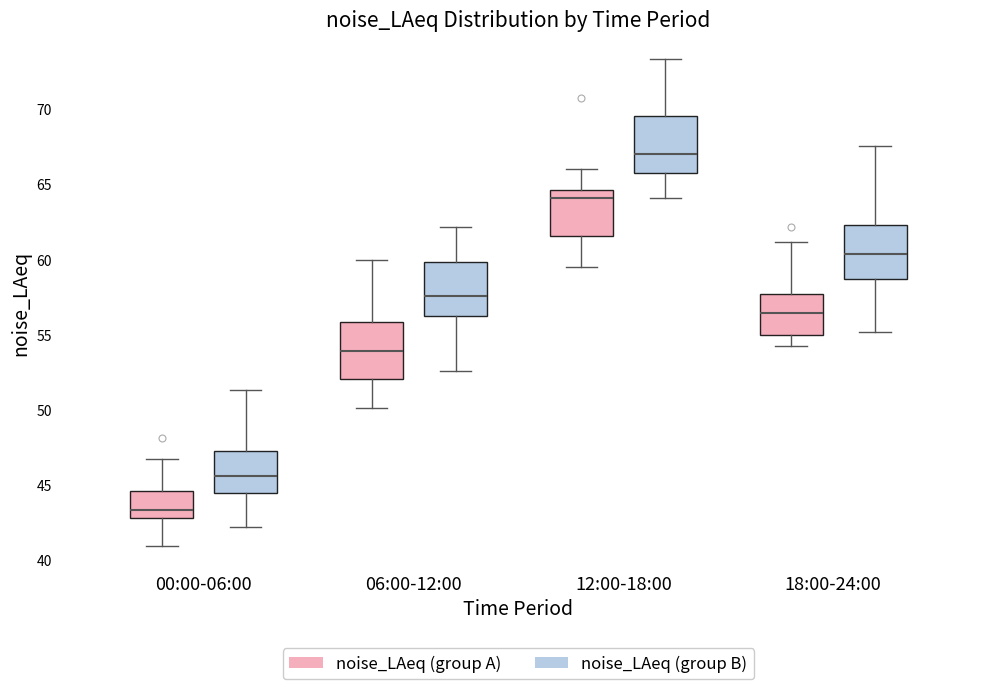

Reading left to right, transcribe this box plot: for each box, give where its median line is, the range the box spans, and where its two whiskers end, as read against the y-axis. The values are not printed on the chart, so give them approximately, as read against the axis.

00:00-06:00 (noise_LAeq (group A)): median 43.5, box 43.0 to 44.5, whiskers 41.0 to 46.5
00:00-06:00 (noise_LAeq (group B)): median 45.5, box 44.5 to 47.5, whiskers 42.0 to 51.5
06:00-12:00 (noise_LAeq (group A)): median 54.0, box 52.0 to 56.0, whiskers 50.0 to 60.0
06:00-12:00 (noise_LAeq (group B)): median 57.5, box 56.0 to 60.0, whiskers 52.5 to 62.0
12:00-18:00 (noise_LAeq (group A)): median 64.0, box 61.5 to 64.5, whiskers 59.5 to 66.0
12:00-18:00 (noise_LAeq (group B)): median 67.0, box 66.0 to 69.5, whiskers 64.0 to 73.5
18:00-24:00 (noise_LAeq (group A)): median 56.5, box 55.0 to 57.5, whiskers 54.0 to 61.0
18:00-24:00 (noise_LAeq (group B)): median 60.5, box 58.5 to 62.5, whiskers 55.0 to 67.5